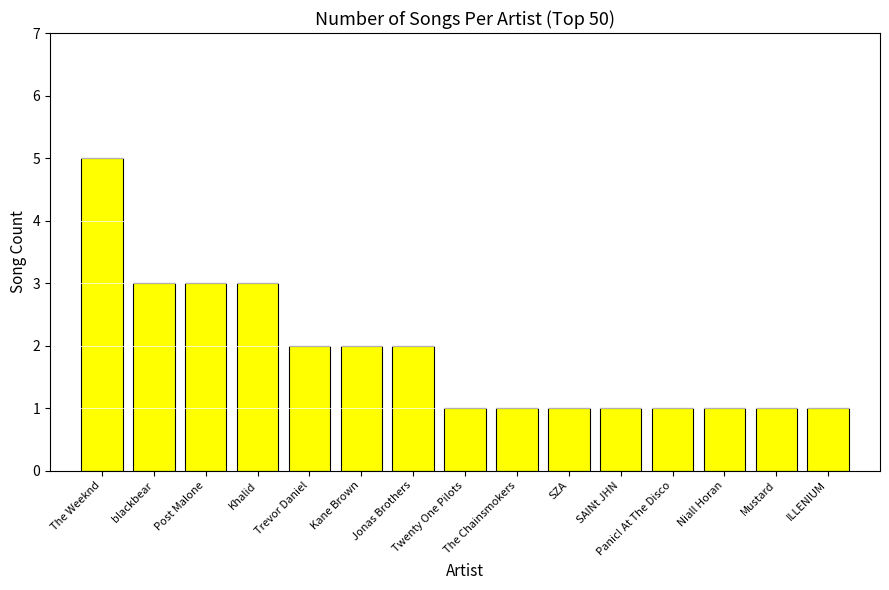

Reading left to right, what are all the values shown in this chart?

The Weeknd=5	blackbear=3	Post Malone=3	Khalid=3	Trevor Daniel=2	Kane Brown=2	Jonas Brothers=2	Twenty One Pilots=1	The Chainsmokers=1	SZA=1	SAINt JHN=1	Panic! At The Disco=1	Niall Horan=1	Mustard=1	ILLENIUM=1